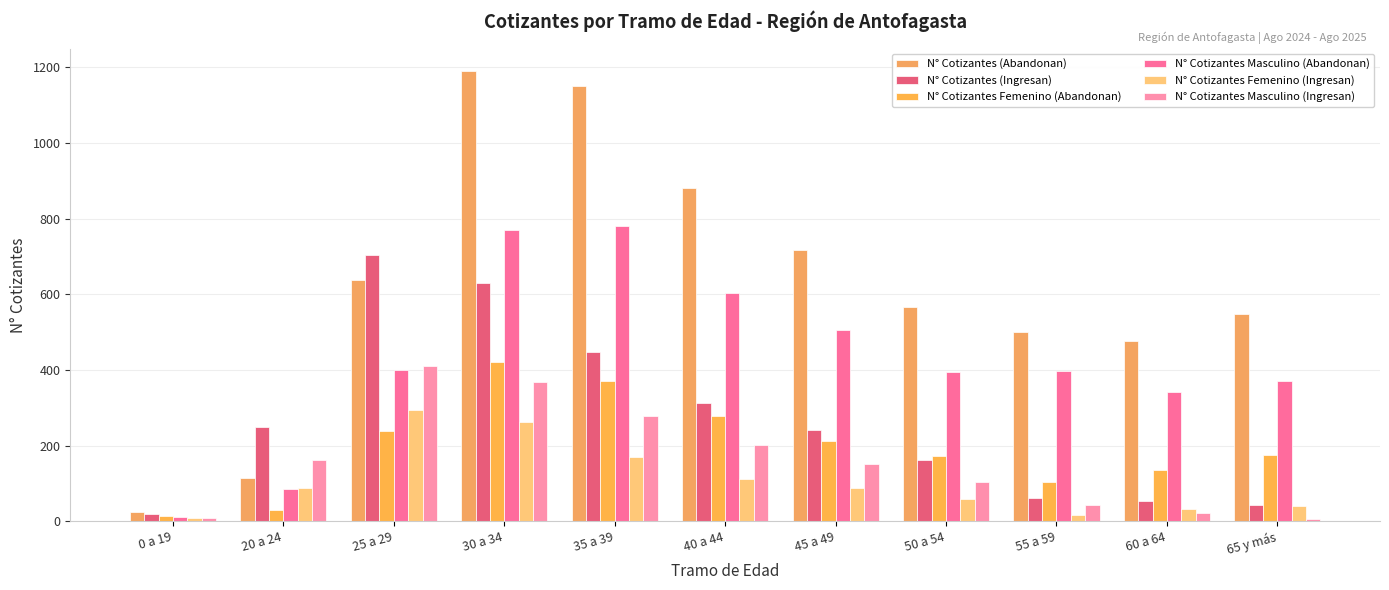

What is the value of the N° Cotizantes Femenino (Abandonan) bar at the 2nd from the left?

29